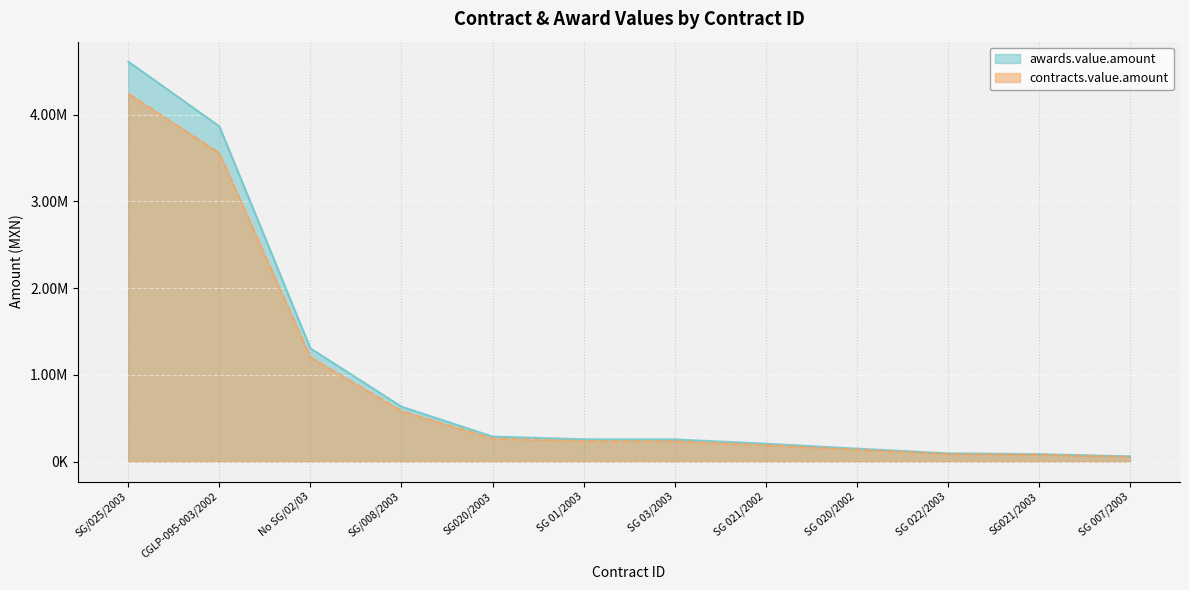

What is the minimum value for awards.value.amount?

60005.0